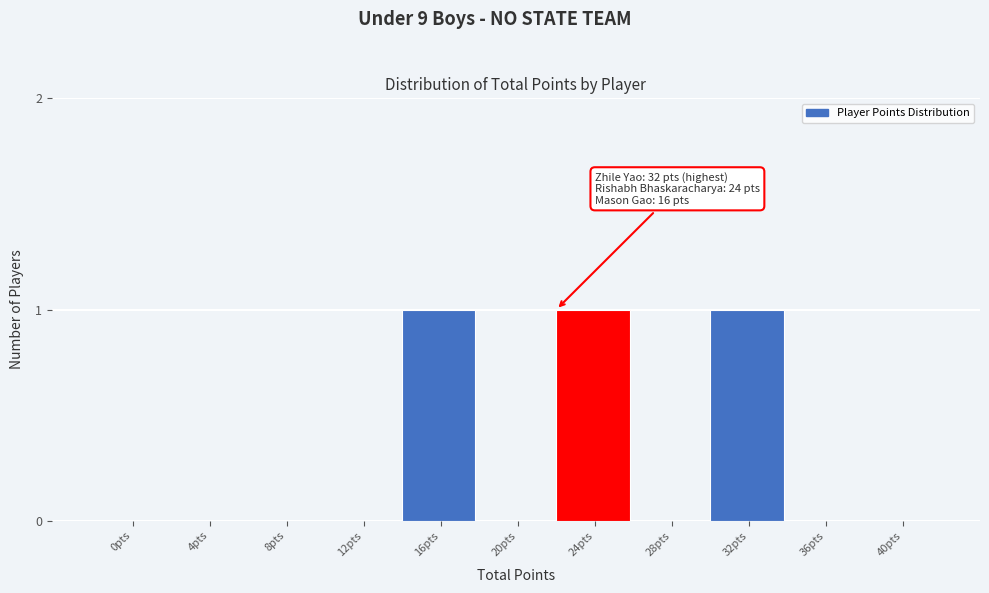

Reading right to left, list all the values displayed in this chart.

40pts=0	36pts=0	32pts=1	28pts=0	24pts=1	20pts=0	16pts=1	12pts=0	8pts=0	4pts=0	0pts=0